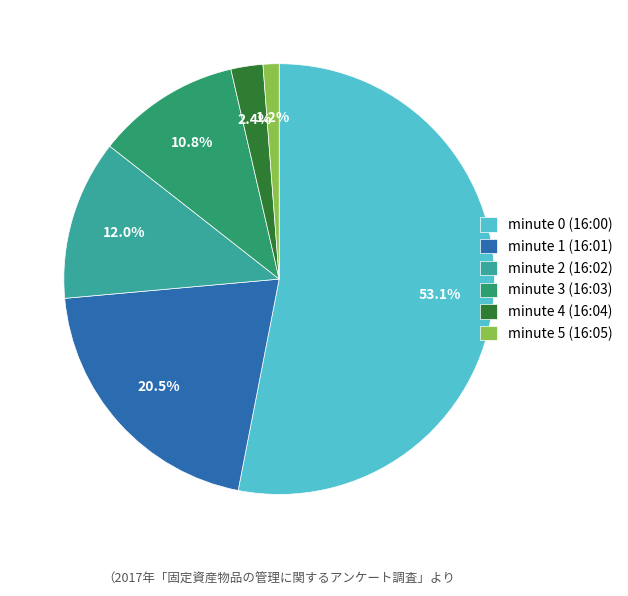

To the nearest percent, what portion does minute 4 represent?

2%